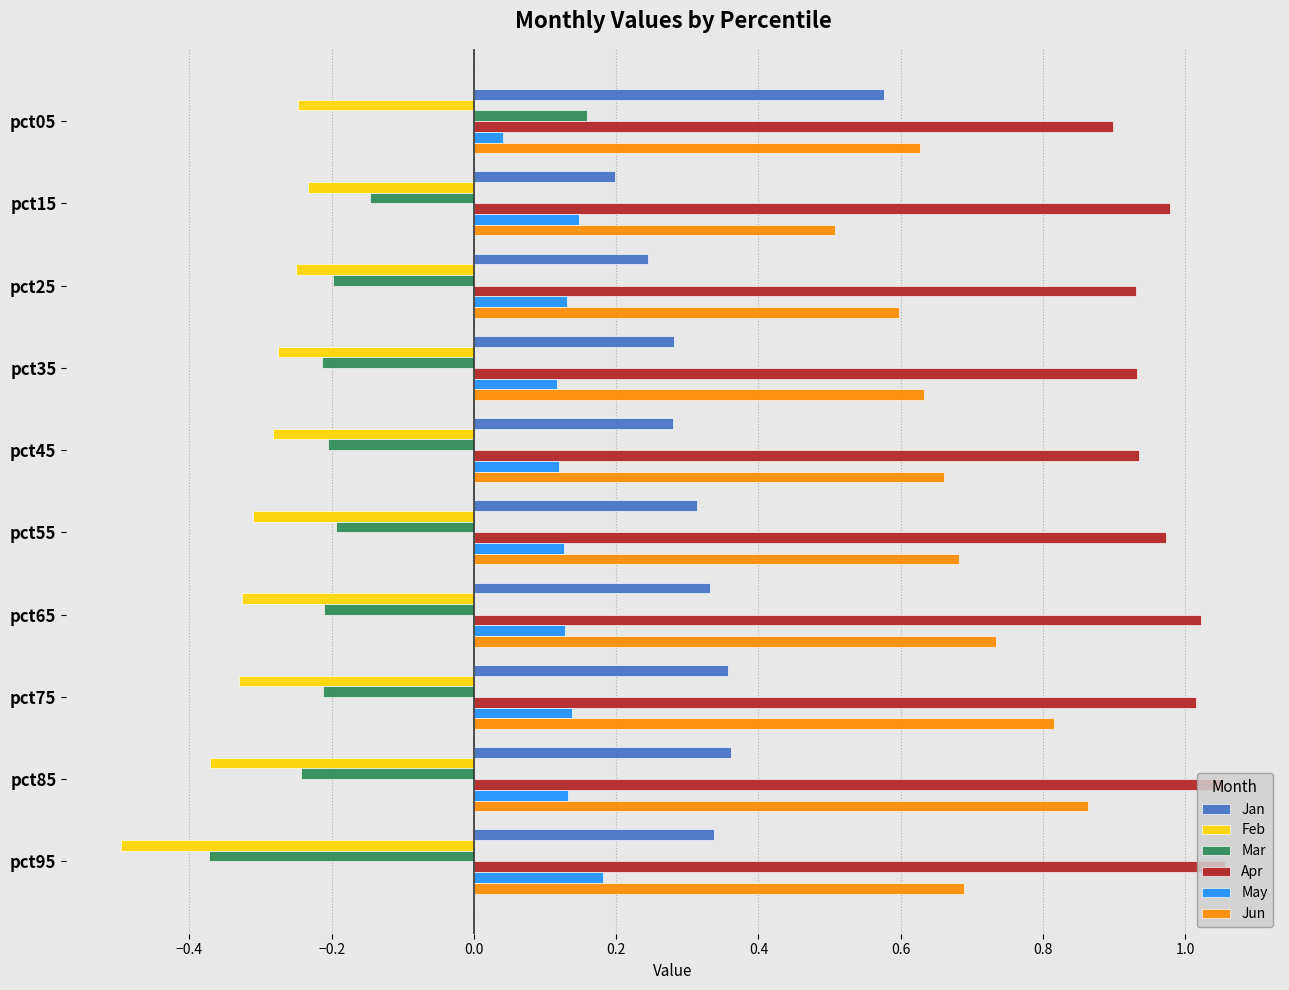

What is the sum of all May values?

1.3